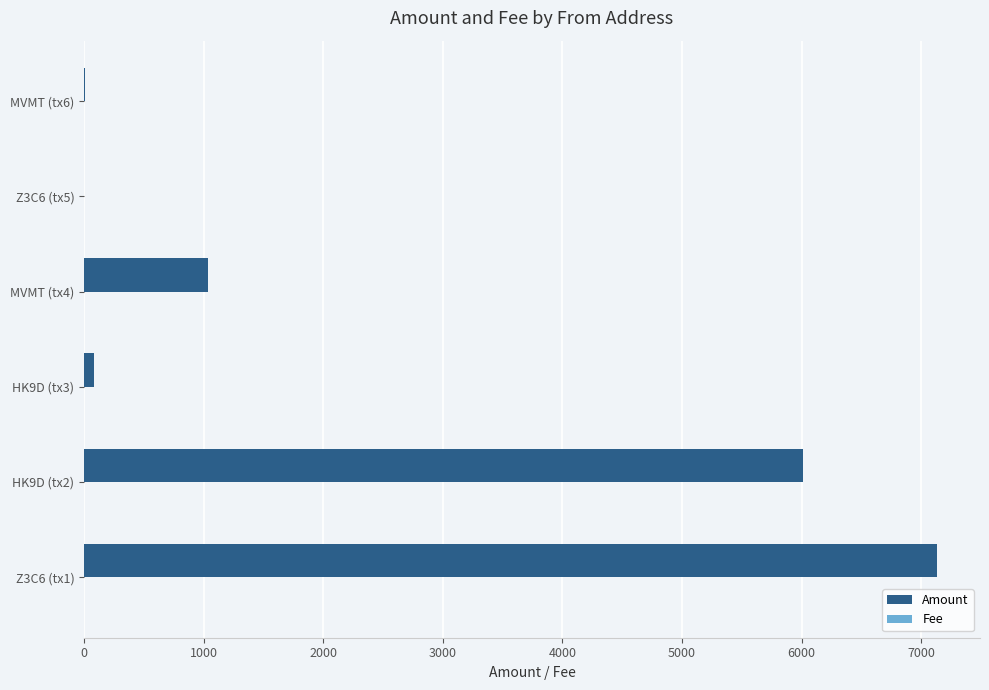

Where is Amount nearest to the value 3569?

HK9D (tx2)